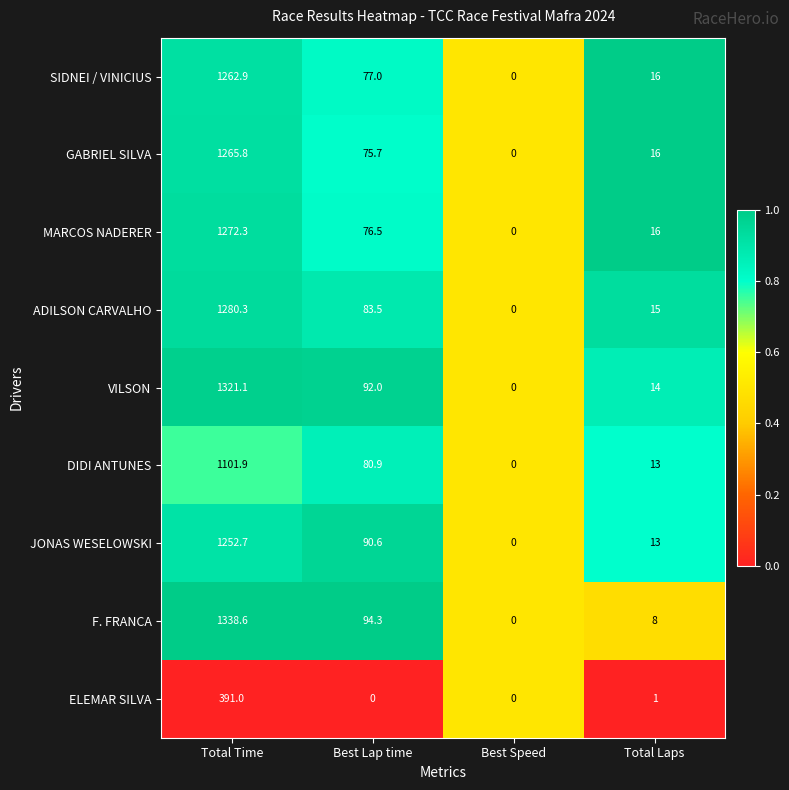

What is the total value across all series at Total Laps?

112.0